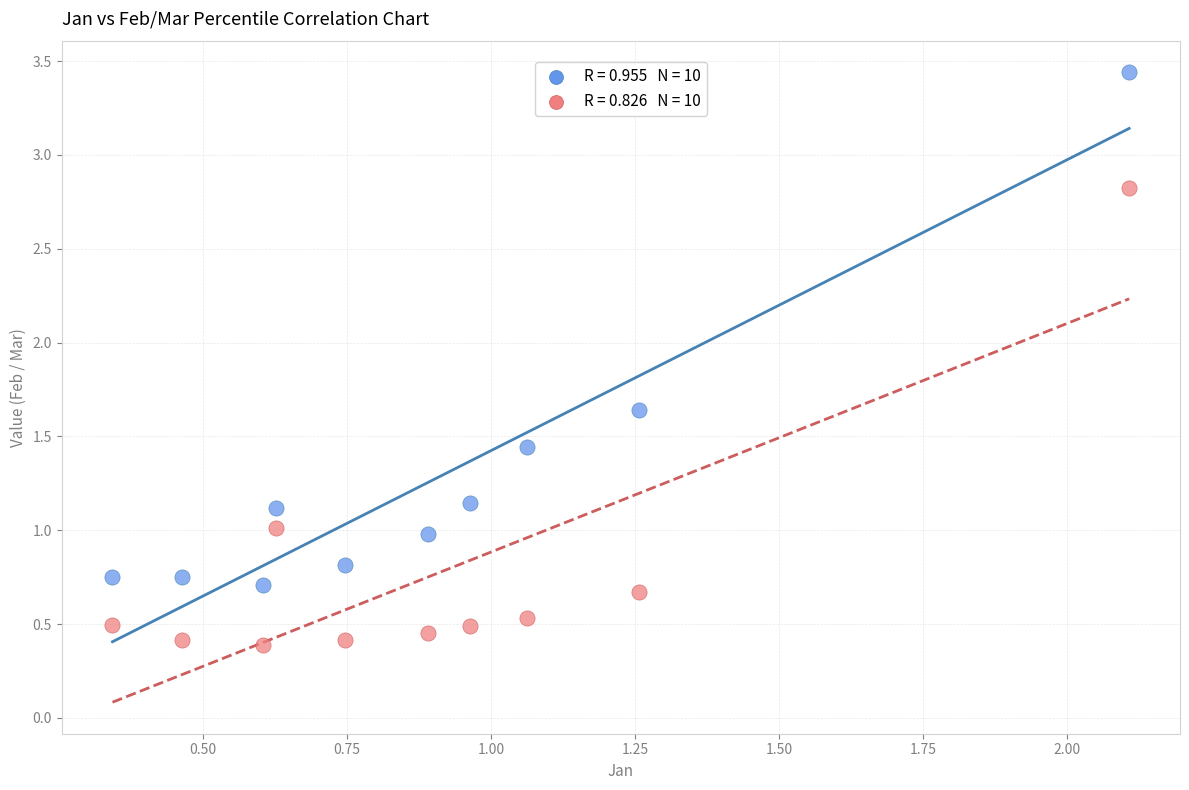

Across all data points, what is the range of X values (max minus min)?

1.8